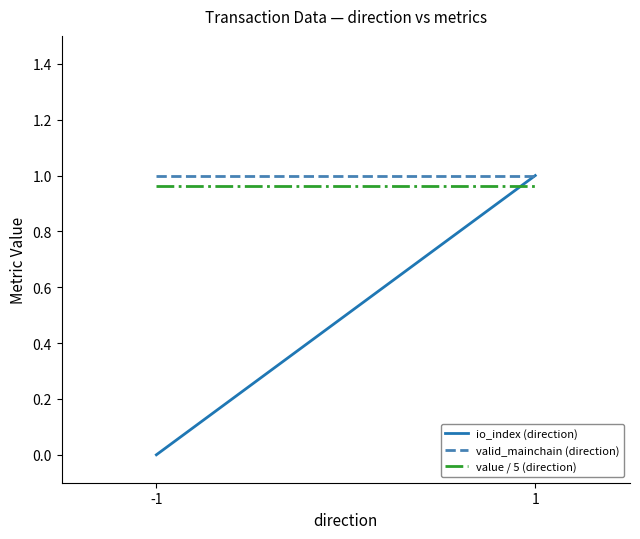

Which series has the largest total across all categories?

valid_mainchain (direction)